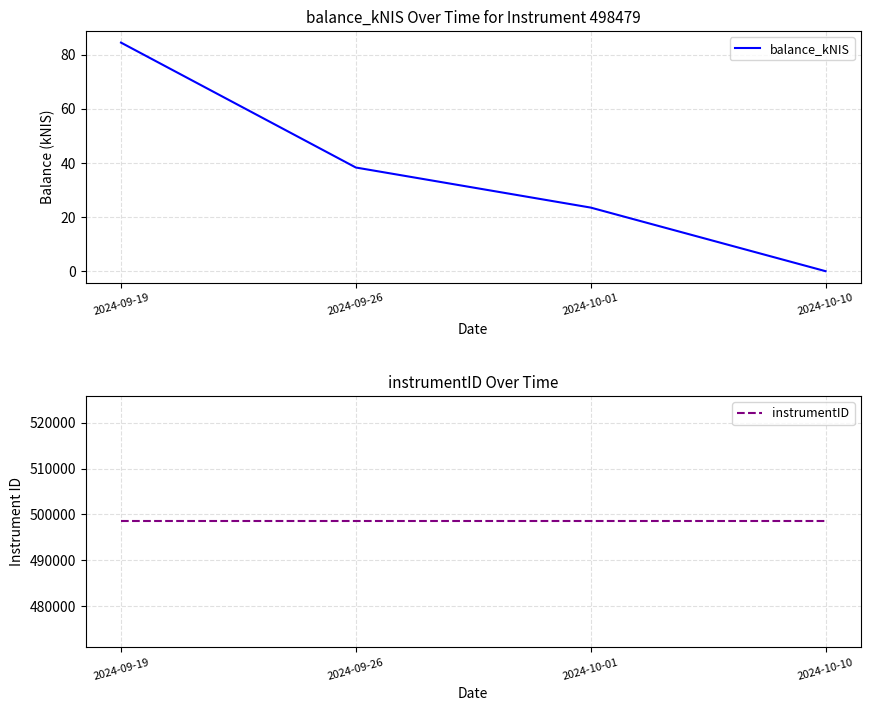

At how many categories does at least one series exceed 271302?

4